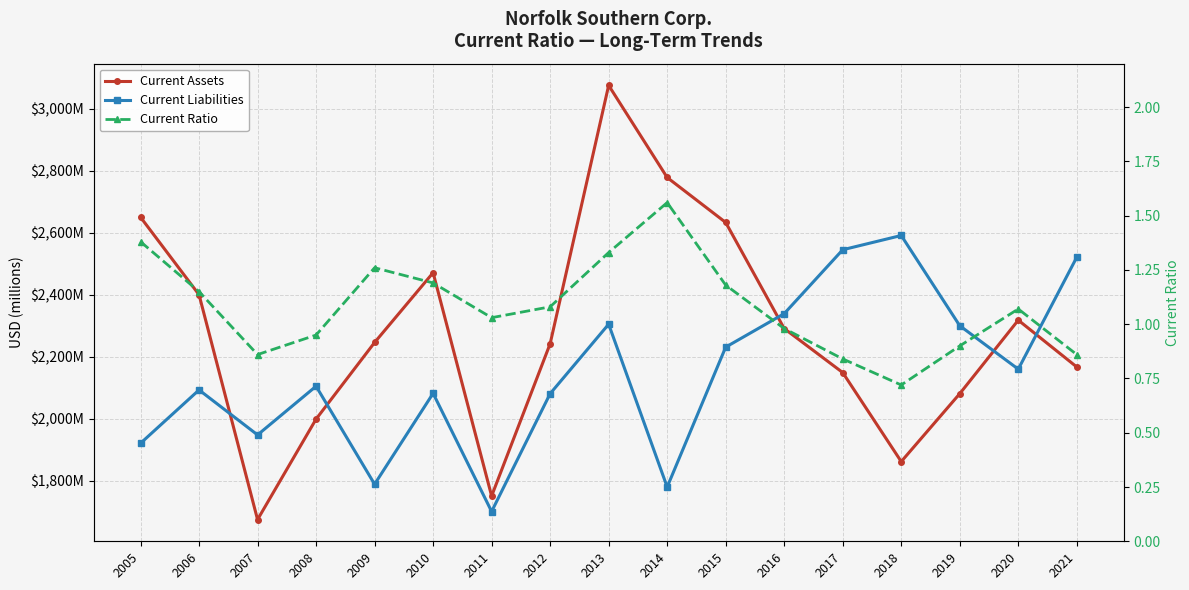

Between 2014 and 2009, which is larger?

2014